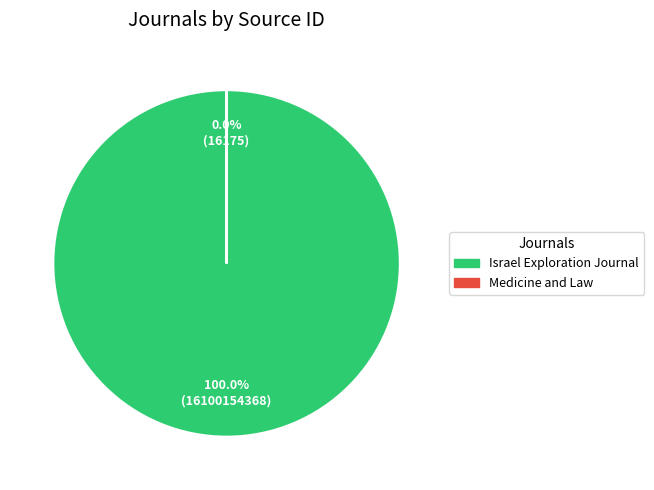

To the nearest percent, what is the difference between the Israel Exploration Journal and Medicine and Law slice percentages?

100%